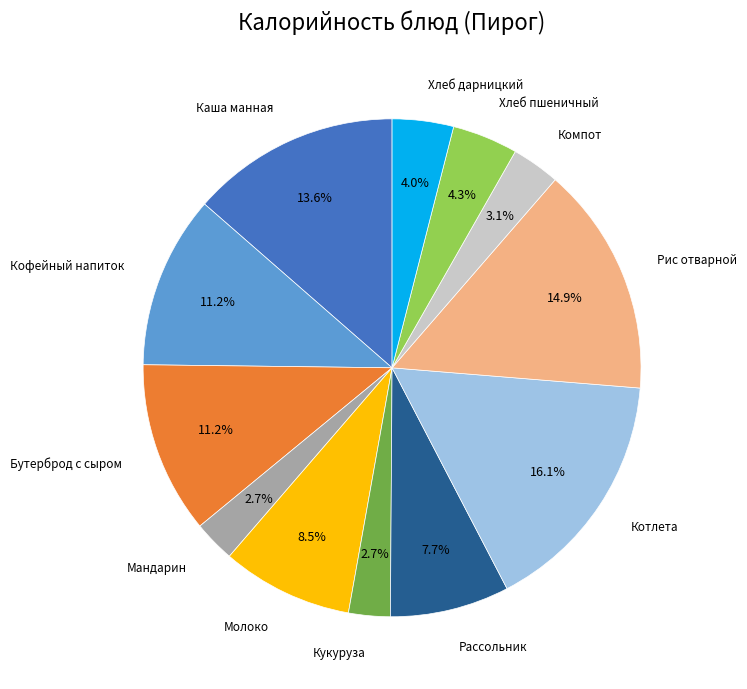

Does any single category account for the majority?

No